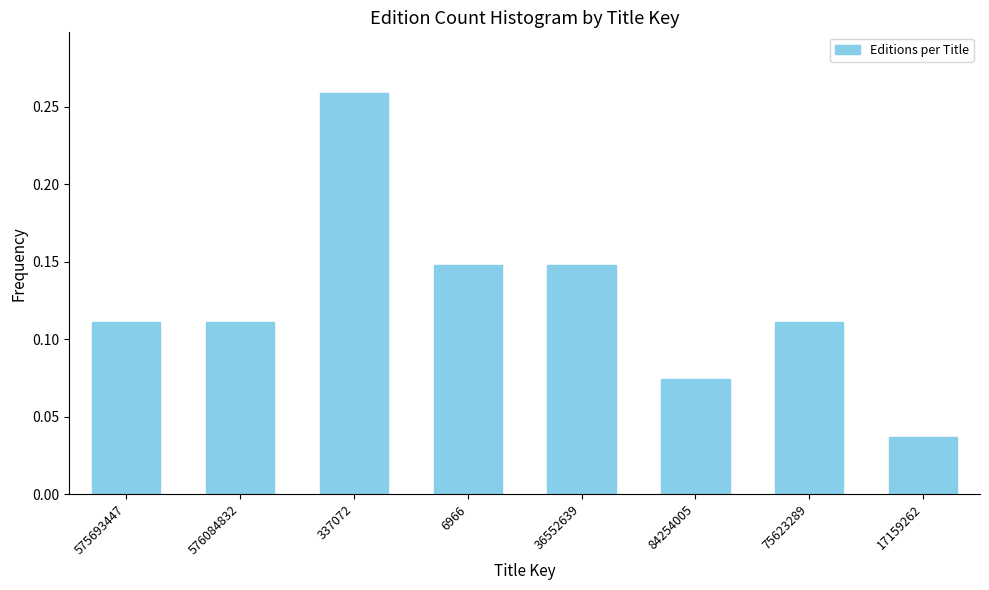

What is the sum of all values?

1.0